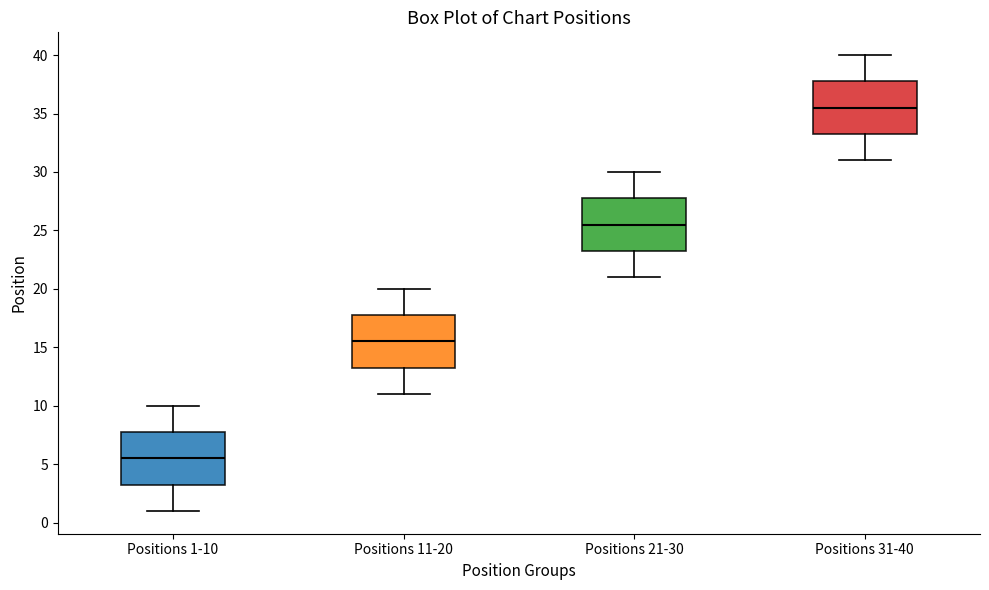

Reading left to right, transcribe this box plot: for each box, give where its median line is, the range the box spans, and where its two whiskers end, as read against the y-axis. The values are not printed on the chart, so give them approximately, as read against the axis.

Positions 1-10: median 5.5, box 3.5 to 8.0, whiskers 1.0 to 10.0
Positions 11-20: median 15.5, box 13.5 to 18.0, whiskers 11.0 to 20.0
Positions 21-30: median 25.5, box 23.5 to 28.0, whiskers 21.0 to 30.0
Positions 31-40: median 35.5, box 33.5 to 38.0, whiskers 31.0 to 40.0